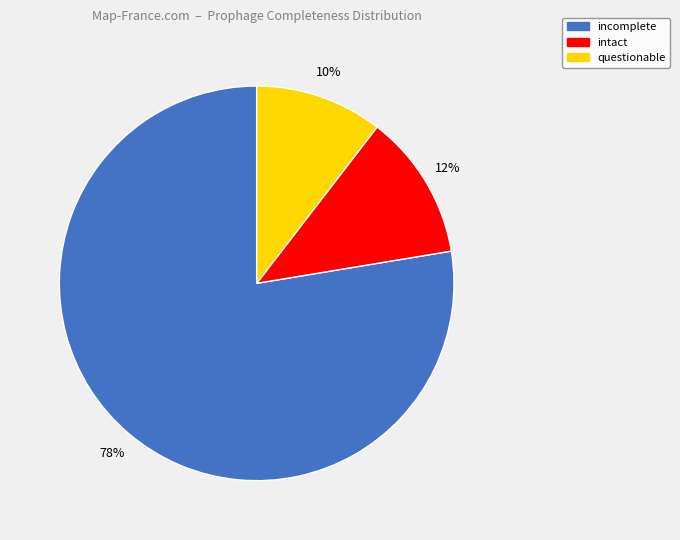

Rank the categories by value from lowest to highest.

questionable, intact, incomplete